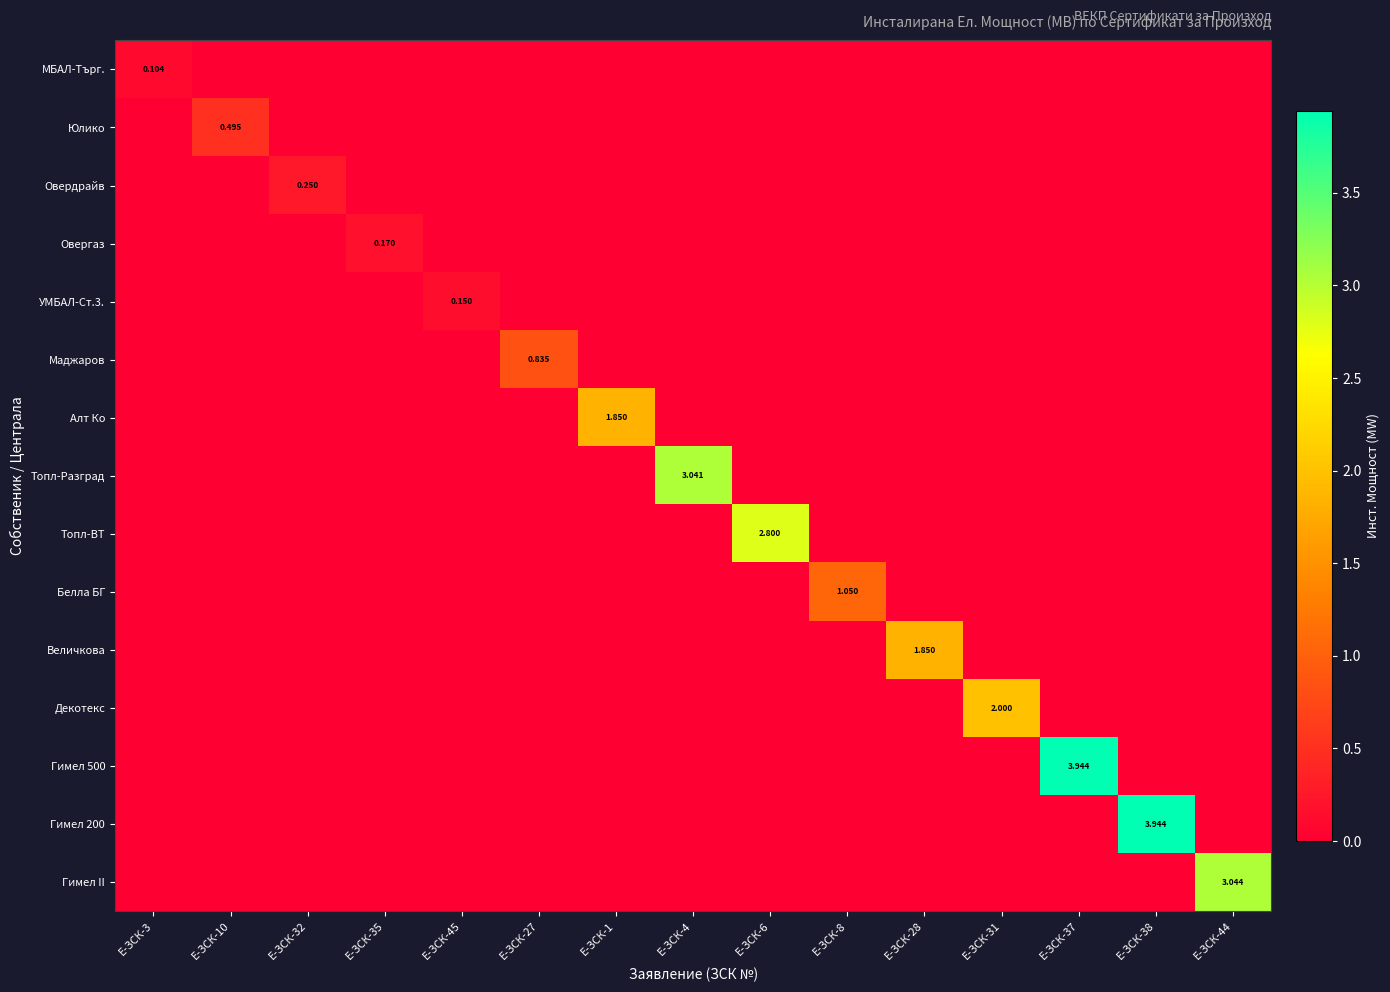

What is the highest value of the Декотекс series?

2.0